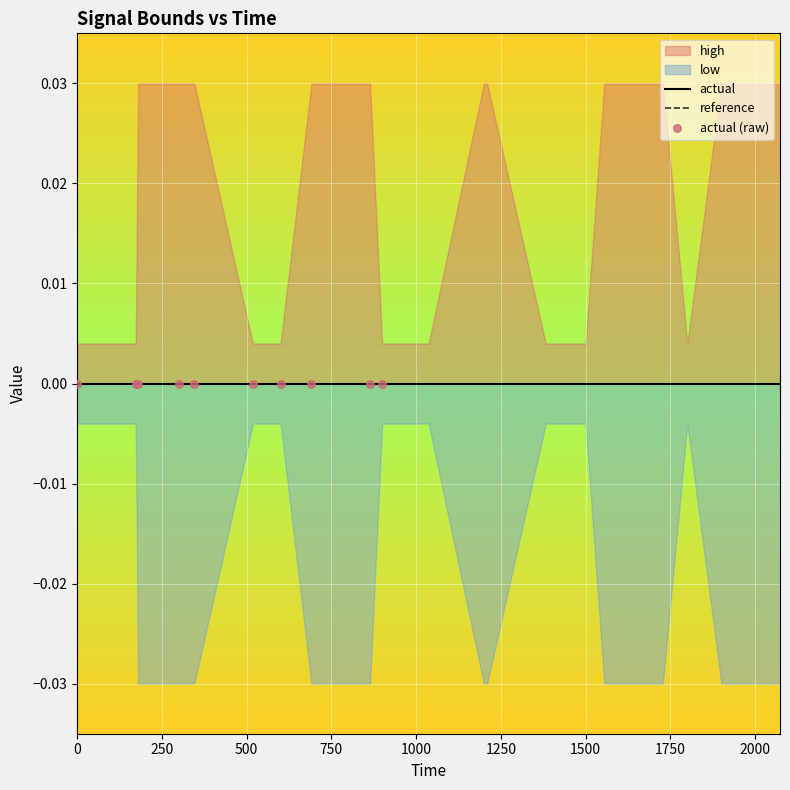

Which series reaches the minimum Y coordinate?

low